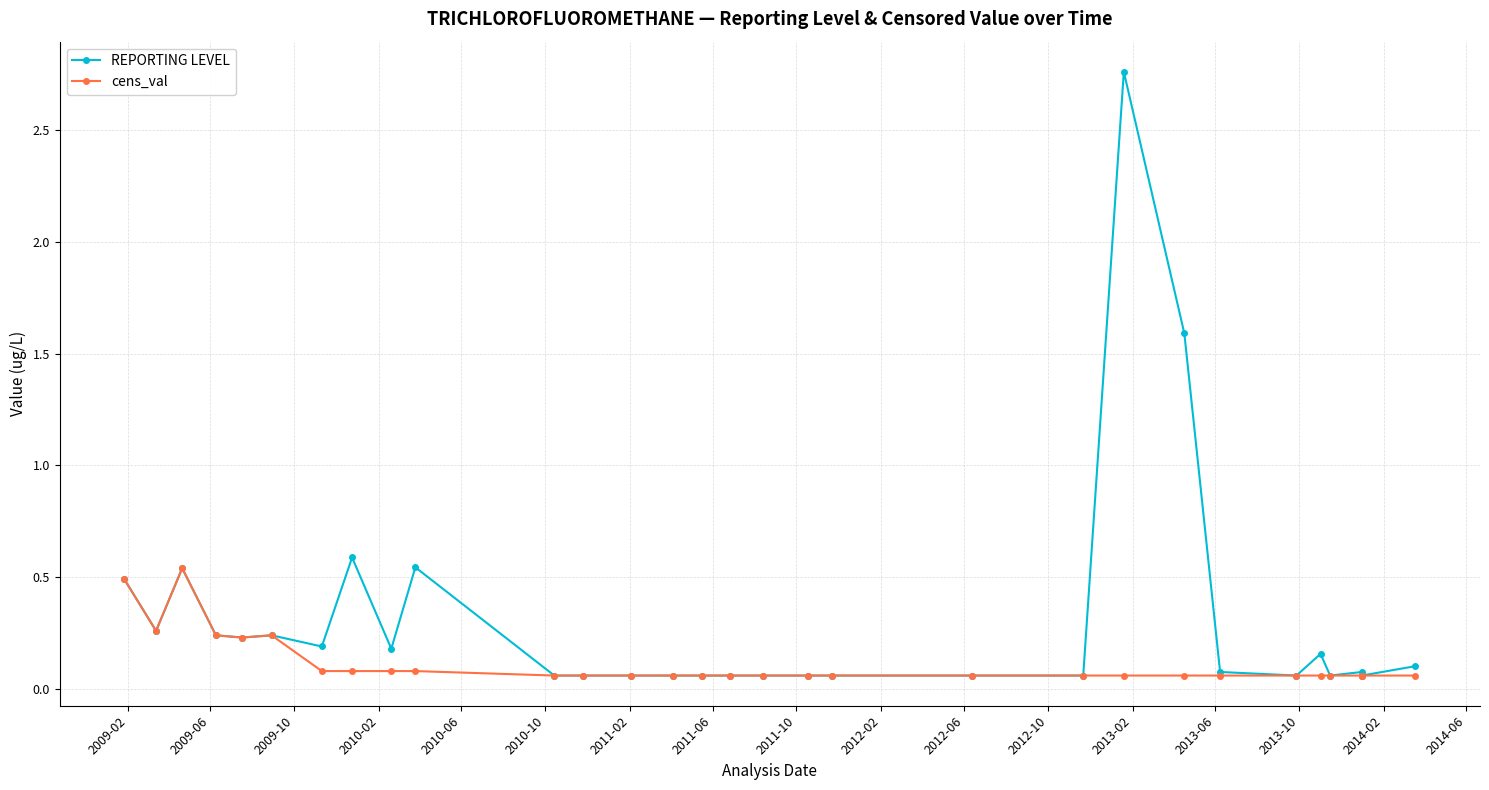

What is the sum of all REPORTING LEVEL values?

9.1